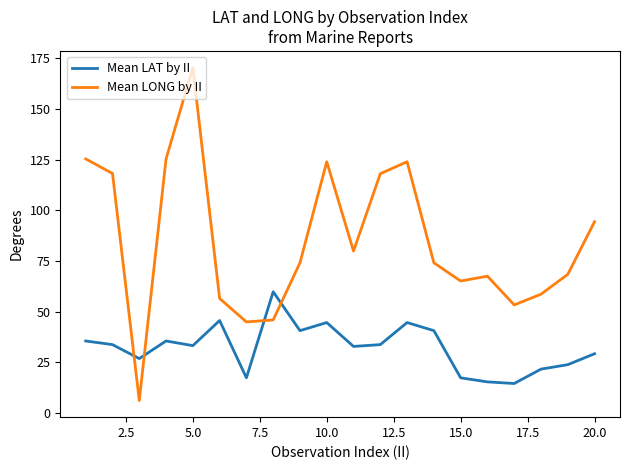

Does the chart have visible grid lines?

No